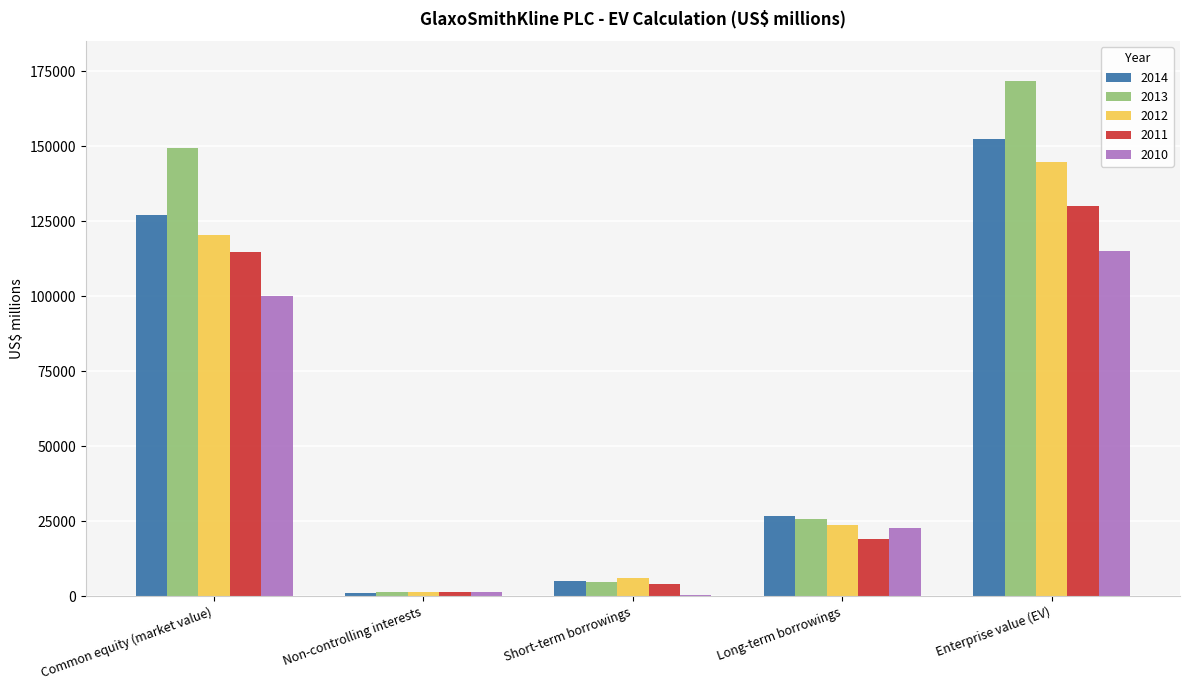

Which series has the largest total across all categories?

2013